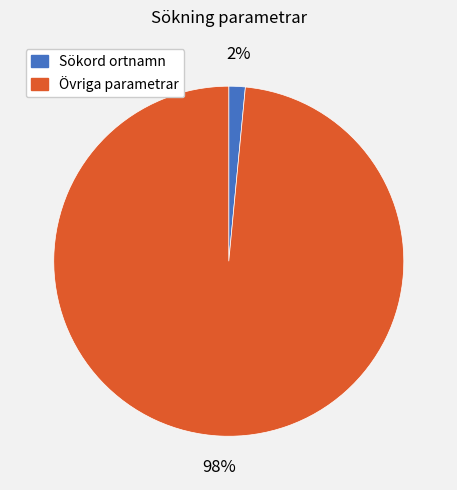

Is there any slice that represents more than half of the pie?

Yes